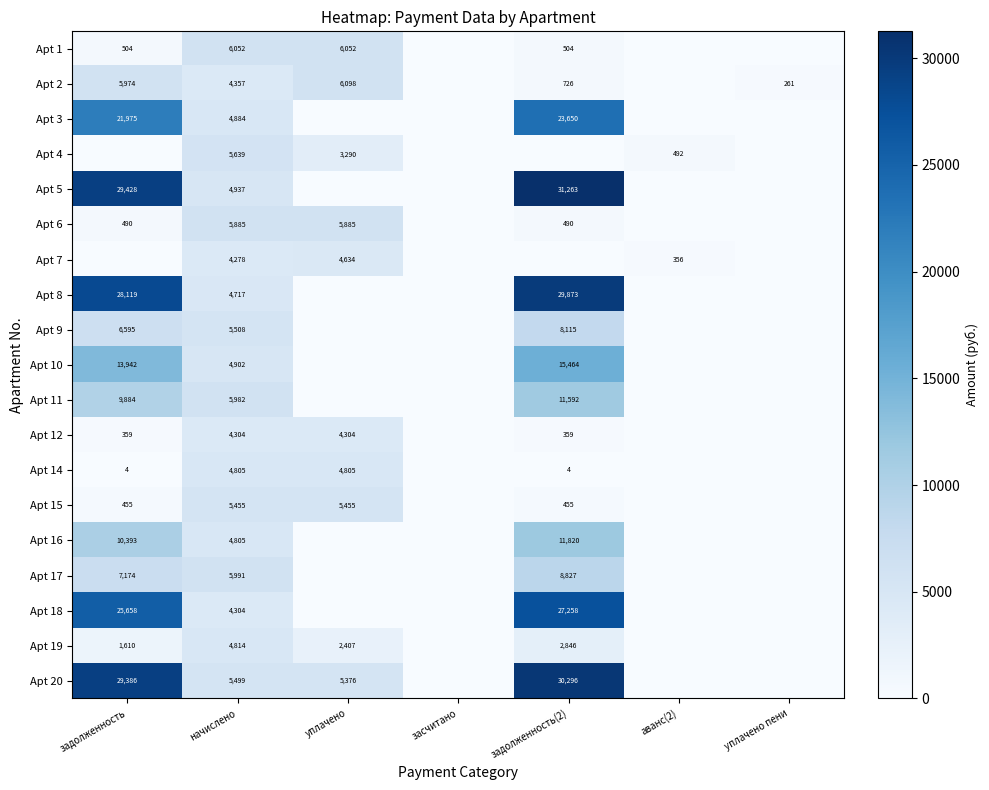

What is the difference between the Apt 7 values at уплачено and аванс(2)?

4278